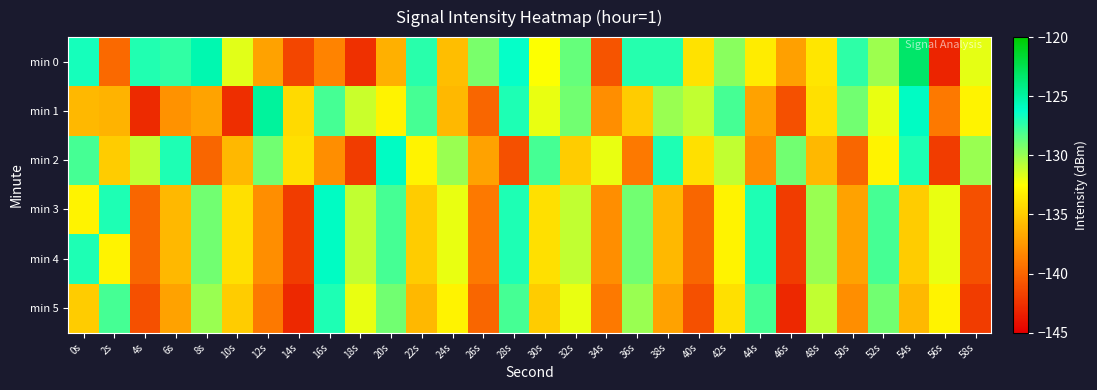

Reading right to left, list all the values displayed in this chart.

min 0: 58s=-131.9	56s=-143.2	54s=-123.3	52s=-130.1	50s=-127.3	48s=-133.7	46s=-137.1	44s=-133.5	42s=-129.6	40s=-133.9	38s=-127.2	36s=-127.2	34s=-140.8	32s=-128.8	30s=-132.4	28s=-126.4	26s=-129.3	24s=-135.7	22s=-127.2	20s=-136.4	18s=-142.6	16s=-138.5	14s=-141.5	12s=-137.1	10s=-131.7	8s=-125.4	6s=-127.5	4s=-127.0	2s=-139.8	0s=-126.8
min 1: 58s=-133.0	56s=-139.0	54s=-126.0	52s=-132.0	50s=-129.0	48s=-134.0	46s=-141.0	44s=-137.0	42s=-128.0	40s=-131.0	38s=-130.0	36s=-135.0	34s=-138.0	32s=-129.0	30s=-132.0	28s=-127.0	26s=-140.0	24s=-136.0	22s=-128.0	20s=-133.0	18s=-131.2	16s=-128.0	14s=-134.3	12s=-124.8	10s=-142.7	8s=-136.9	6s=-137.8	4s=-142.9	2s=-136.2	0s=-135.9
min 2: 58s=-130.0	56s=-142.0	54s=-127.0	52s=-133.0	50s=-140.0	48s=-136.0	46s=-129.0	44s=-138.0	42s=-131.0	40s=-134.0	38s=-127.0	36s=-139.0	34s=-132.0	32s=-135.0	30s=-128.0	28s=-141.0	26s=-137.0	24s=-130.0	22s=-133.0	20s=-126.0	18s=-142.0	16s=-138.0	14s=-134.0	12s=-129.0	10s=-136.0	8s=-140.0	6s=-127.0	4s=-131.0	2s=-135.0	0s=-128.0
min 3: 58s=-141.0	56s=-132.0	54s=-135.0	52s=-128.0	50s=-137.0	48s=-130.0	46s=-142.0	44s=-127.0	42s=-133.0	40s=-140.0	38s=-136.0	36s=-129.0	34s=-138.0	32s=-131.0	30s=-134.0	28s=-127.0	26s=-139.0	24s=-132.0	22s=-135.0	20s=-128.0	18s=-131.0	16s=-126.0	14s=-142.0	12s=-138.0	10s=-134.0	8s=-129.0	6s=-136.0	4s=-140.0	2s=-127.0	0s=-133.0
min 4: 58s=-141.0	56s=-132.0	54s=-135.0	52s=-128.0	50s=-137.0	48s=-130.0	46s=-142.0	44s=-127.0	42s=-133.0	40s=-140.0	38s=-136.0	36s=-129.0	34s=-138.0	32s=-131.0	30s=-134.0	28s=-127.0	26s=-139.0	24s=-132.0	22s=-135.0	20s=-128.0	18s=-131.0	16s=-126.0	14s=-142.0	12s=-138.0	10s=-134.0	8s=-129.0	6s=-136.0	4s=-140.0	2s=-133.0	0s=-127.0
min 5: 58s=-142.0	56s=-133.0	54s=-136.0	52s=-129.0	50s=-138.0	48s=-131.0	46s=-143.0	44s=-128.0	42s=-134.0	40s=-141.0	38s=-137.0	36s=-130.0	34s=-139.0	32s=-132.0	30s=-135.0	28s=-128.0	26s=-140.0	24s=-133.0	22s=-136.0	20s=-129.0	18s=-132.0	16s=-127.0	14s=-143.0	12s=-139.0	10s=-135.0	8s=-130.0	6s=-137.0	4s=-141.0	2s=-128.0	0s=-135.0